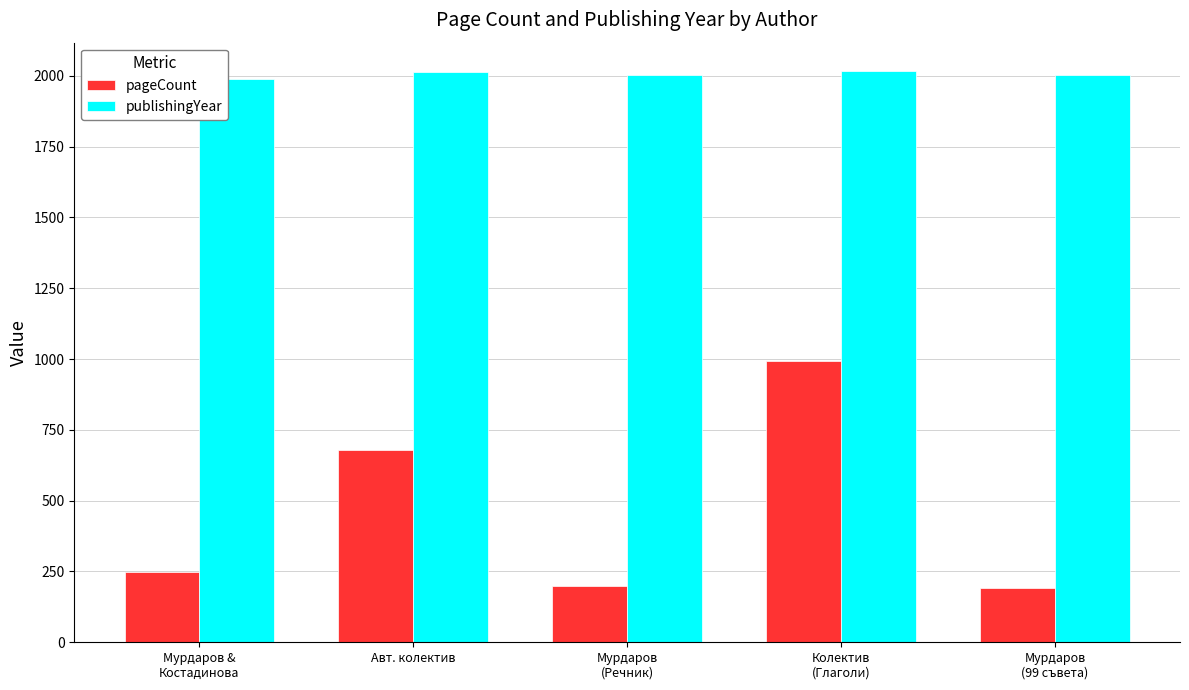

How many groups of bars are there?

5